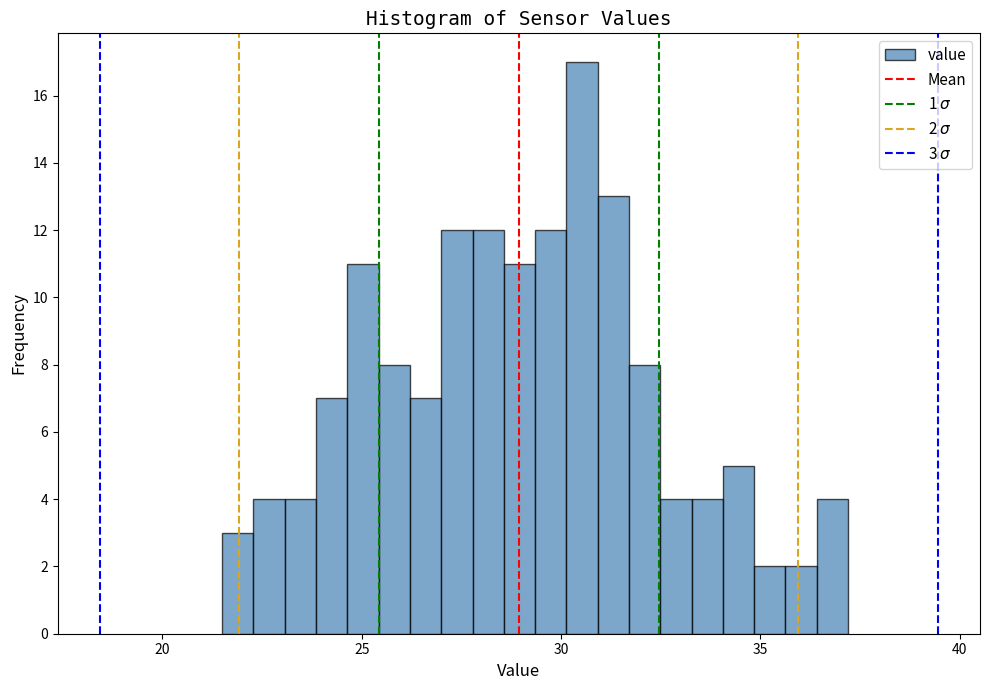

Read against the x-axis, roughly where is the centre of the tallest bar?

30.5